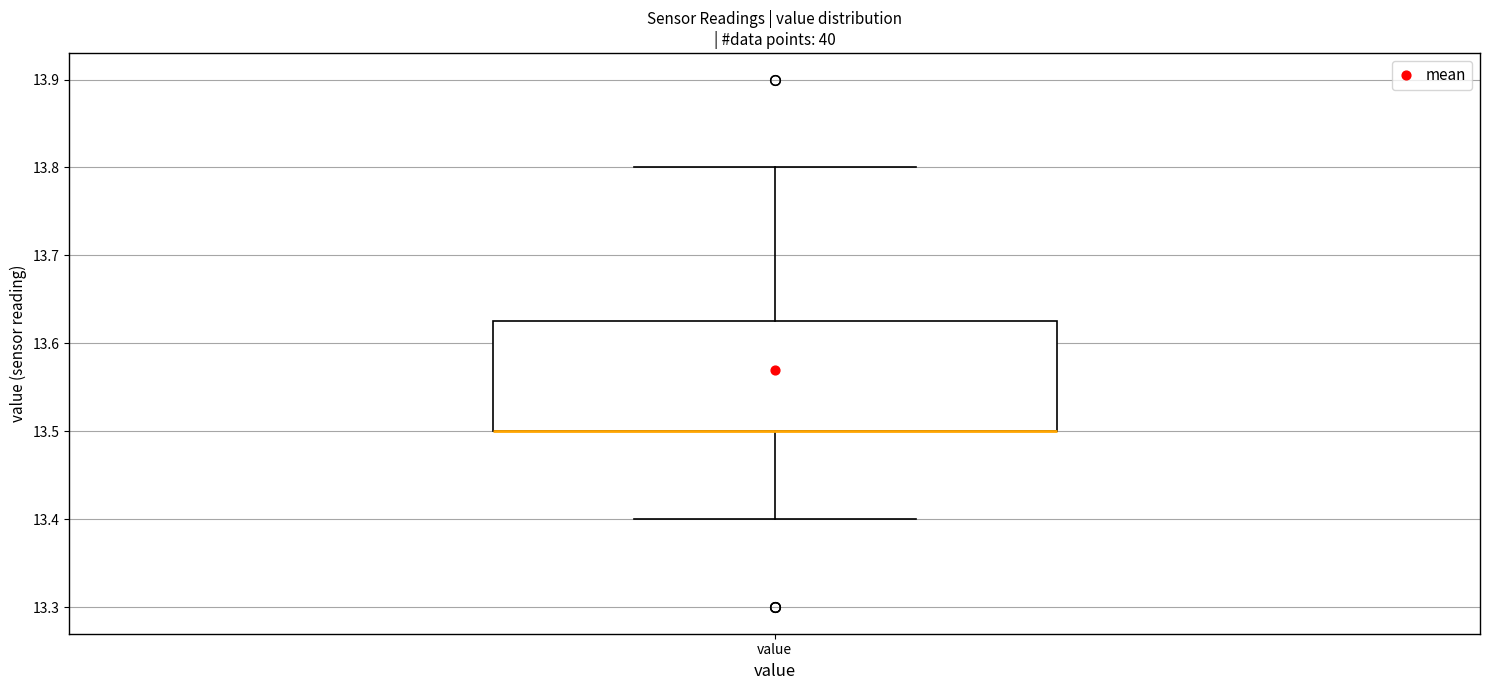

Read this box plot against the y-axis: the position of the median line, the range covered by the box, and the ends of both whiskers. The values are not printed on the chart, so give them approximately, as read against the axis.

median 13.50 (drawn on the box's lower edge), box 13.50 to 13.63, whiskers 13.40 to 13.80